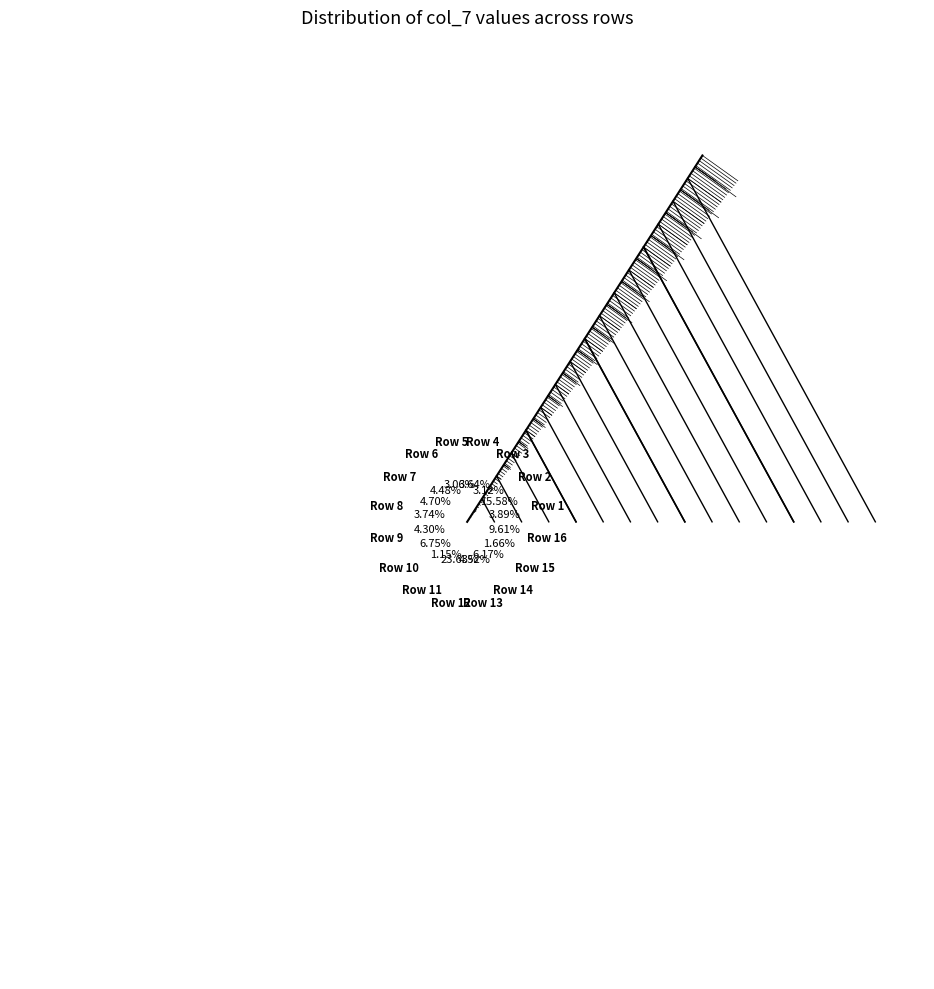

Does Row 10 account for over 50% of the chart?

No